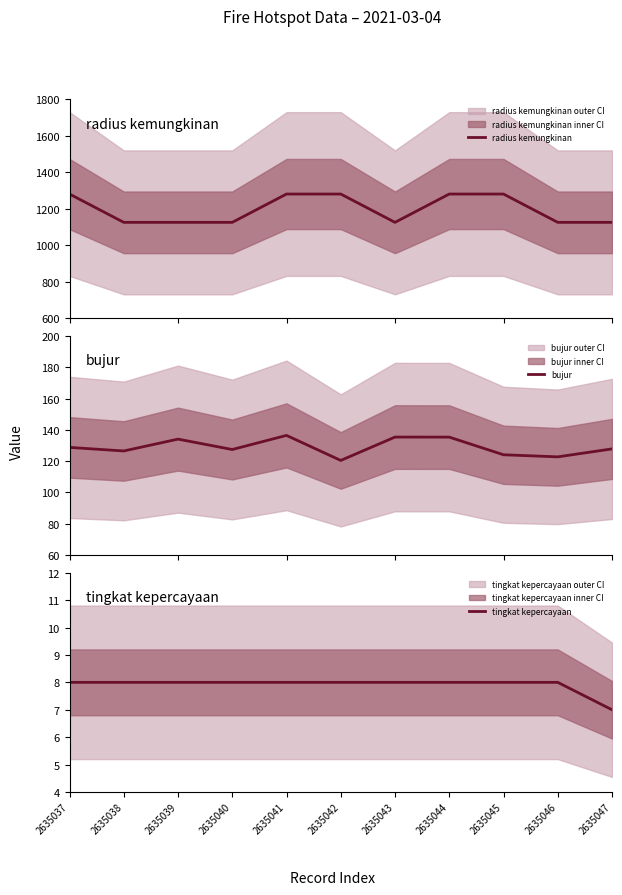

What is the value of the radius kemungkinan point at the 2nd from the left?

1125.0